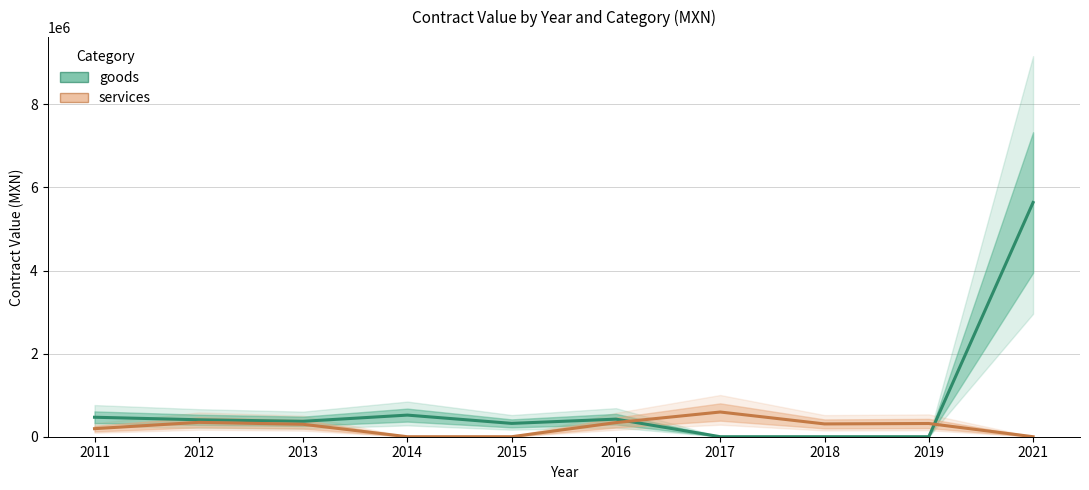

How many data points in goods are less than 407957?

5